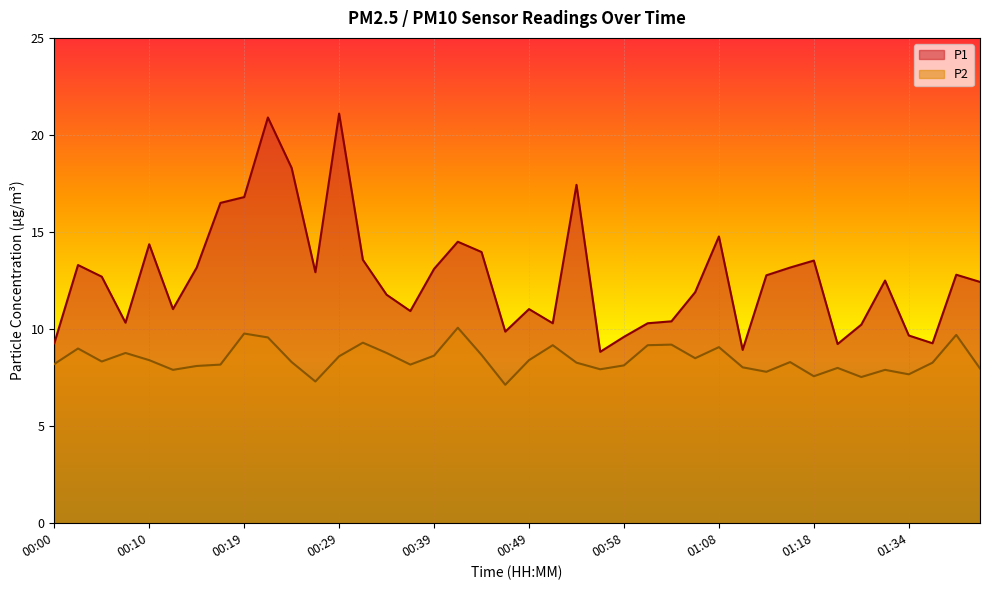

How many lines are shown in the chart?

2